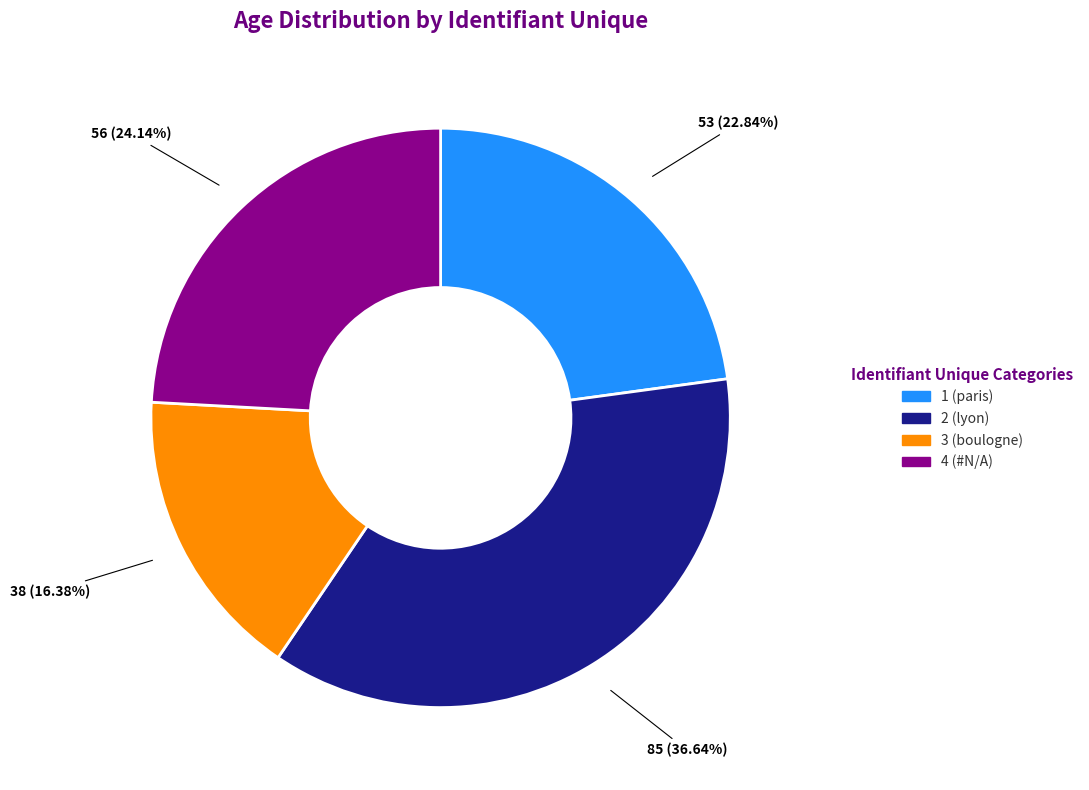

Between 4 (#N/A) and 1 (paris), which is larger?

4 (#N/A)